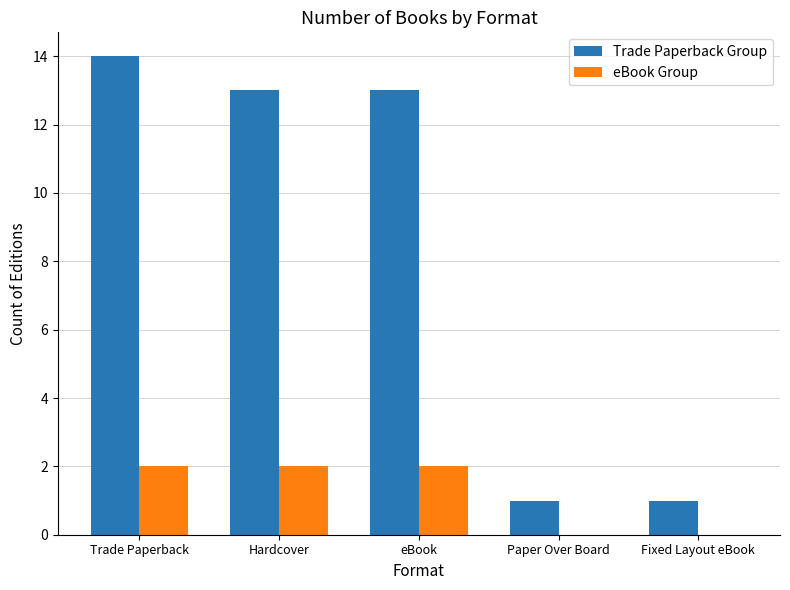

Does the chart contain stacked bars?

No